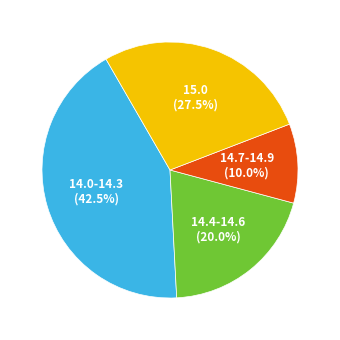

How many segments does this pie chart have?

4